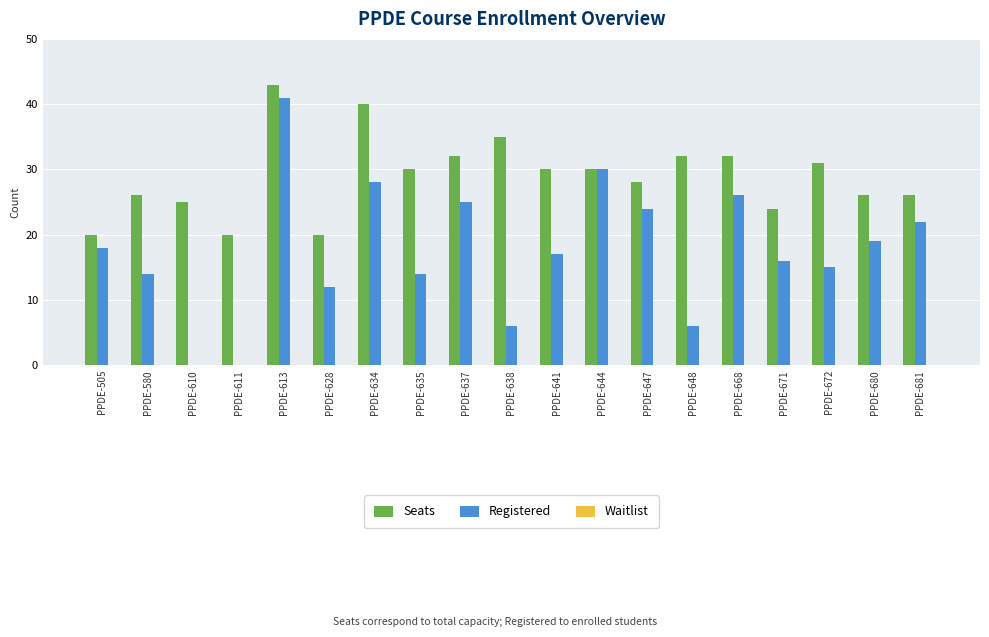

Which series has the largest range (max minus min)?

Registered